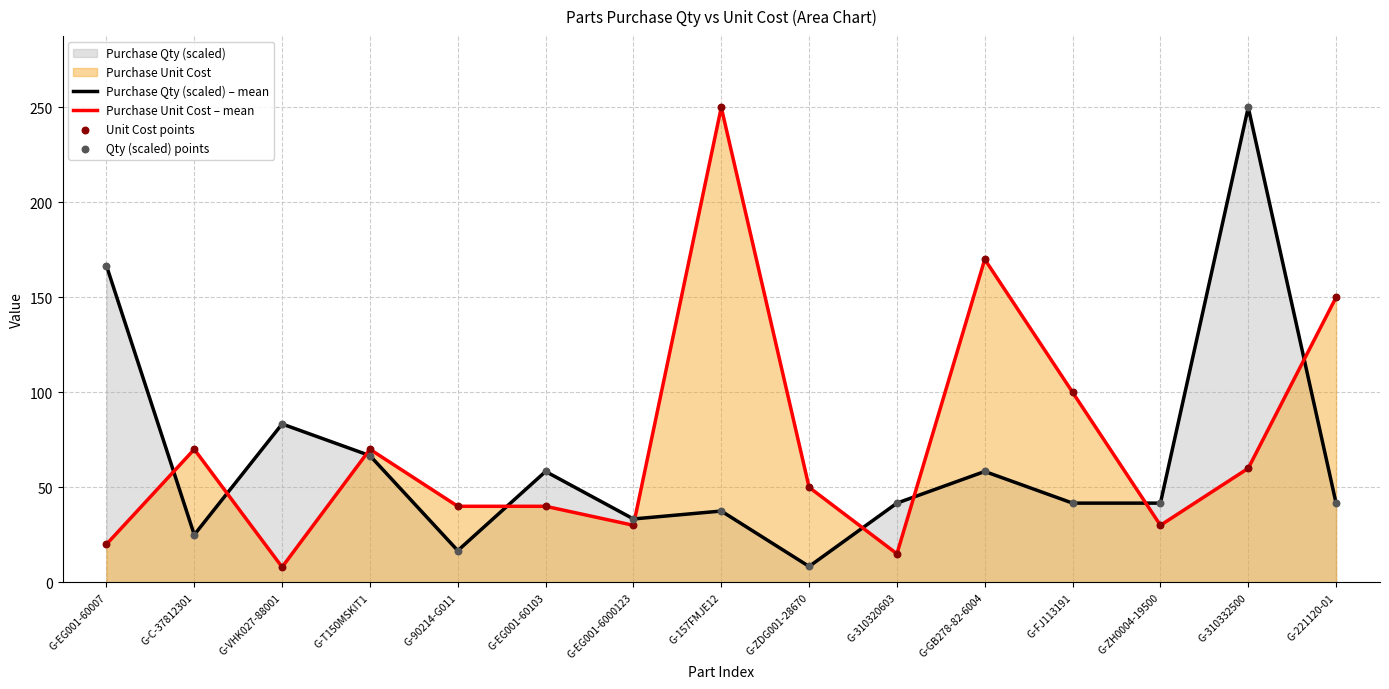

At which category is the sum across all series the highest?

G-310332500